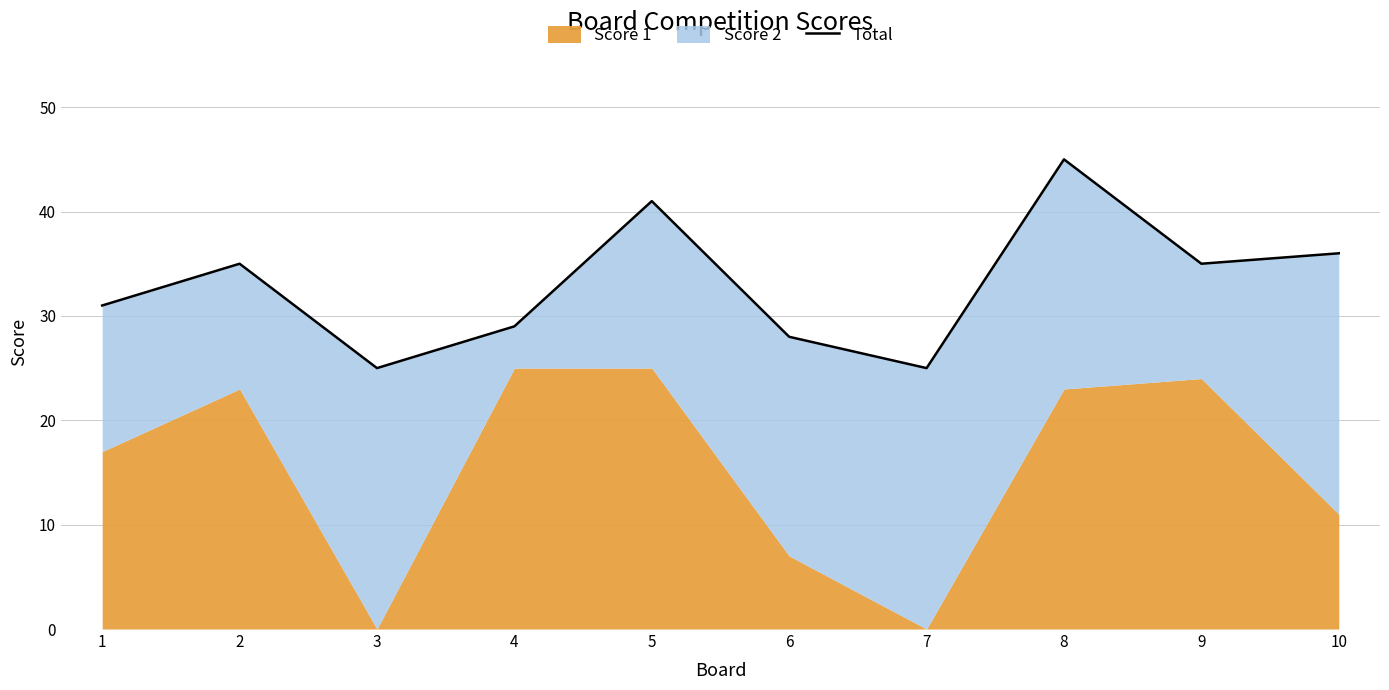

How many interior local peaks (higher than both neighbors) does the data have?

3